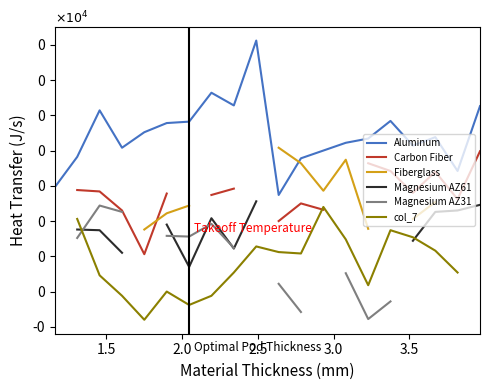

Is the value of Magnesium AZ31 at 12 greater than the value of Fiberglass at 11?

No